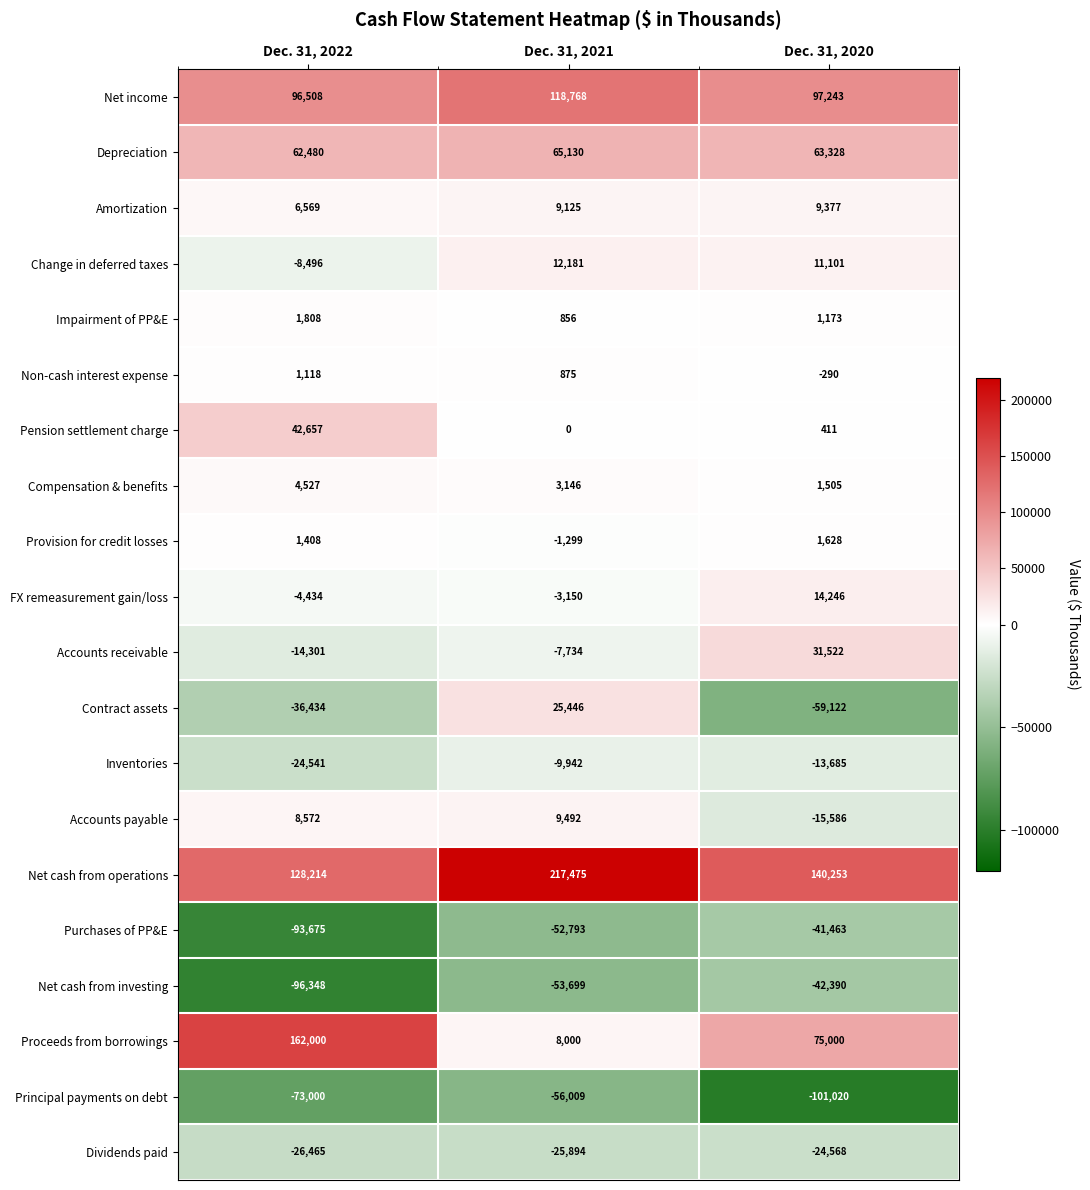

Which label corresponds to the largest value in the chart?

Dec. 31, 2021